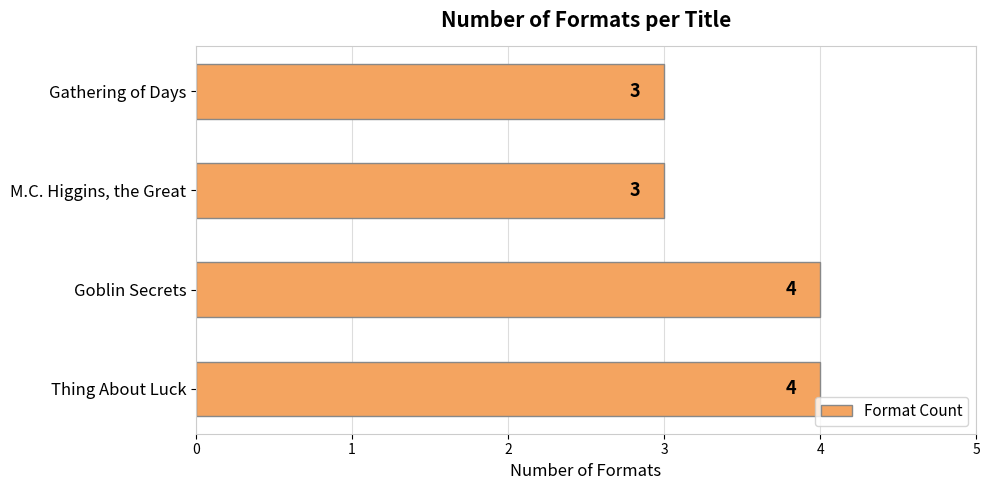

Is it true that the value at M.C. Higgins, the Great is 3?

True